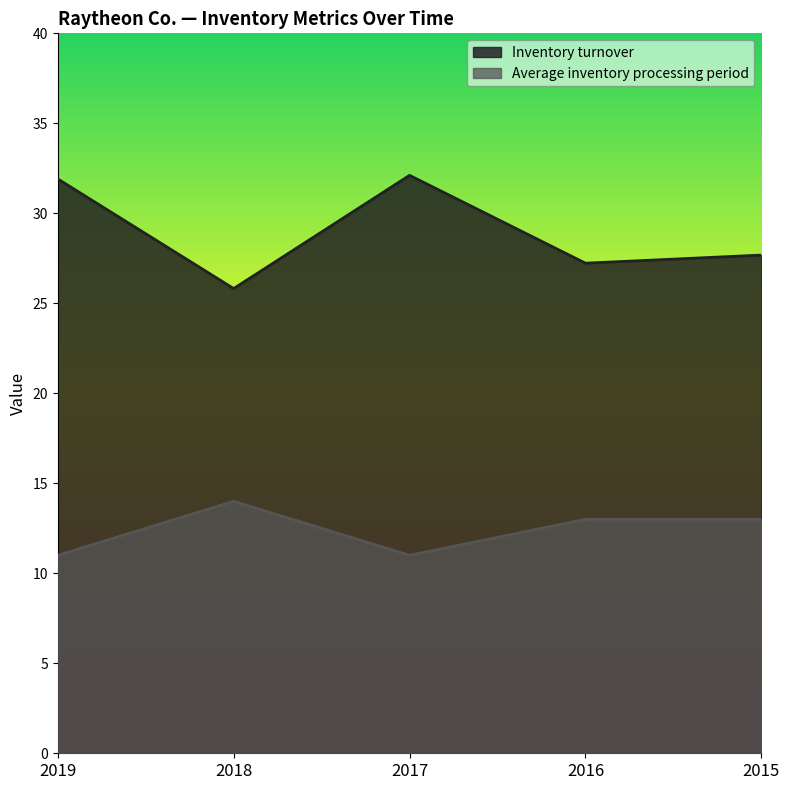

Reading right to left, list all the values displayed in this chart.

Inventory turnover: 2015=27.7	2016=27.2	2017=32.1	2018=25.8	2019=31.9
Average inventory processing period: 2015=13.0	2016=13.0	2017=11.0	2018=14.0	2019=11.0